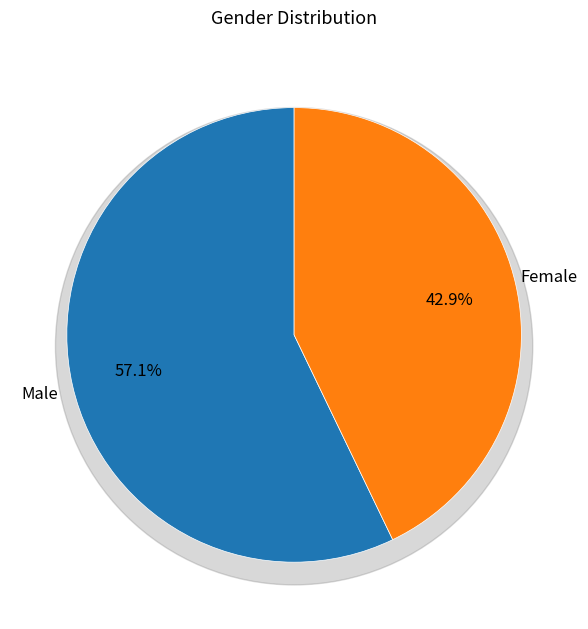

To the nearest percent, what is the combined percentage of Female and Male?

100%